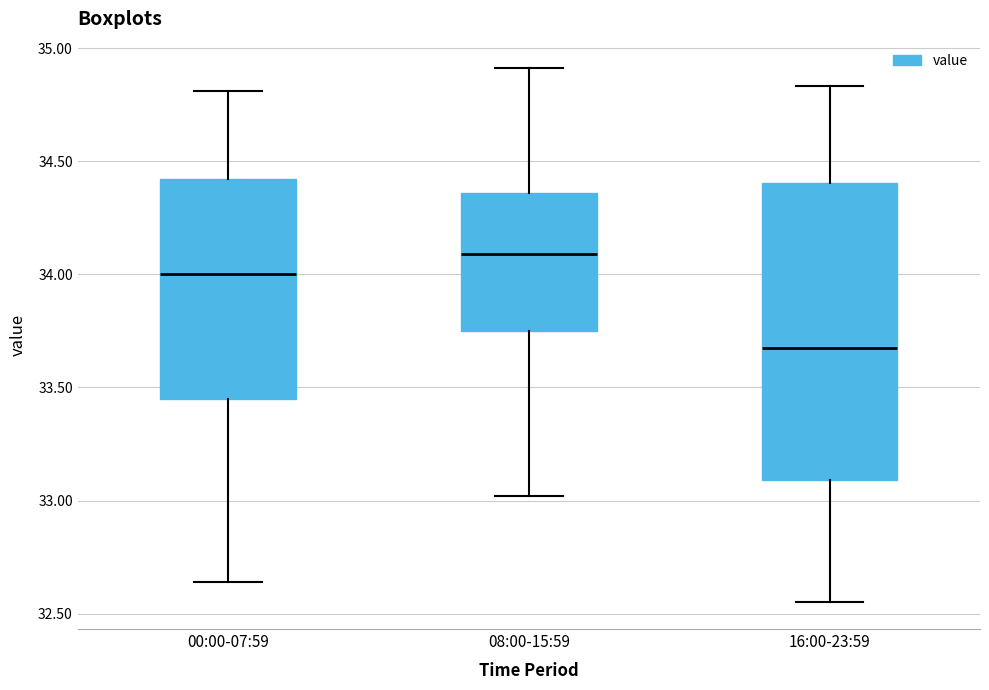

Reading left to right, read every box against the y-axis: the position of its median line, the range the box covers, and the ends of its whiskers. The values are not printed on the chart, so give them approximately, as read against the axis.

00:00-07:59: median 34.00, box 33.45 to 34.40, whiskers 32.65 to 34.80
08:00-15:59: median 34.10, box 33.75 to 34.35, whiskers 33.00 to 34.90
16:00-23:59: median 33.70, box 33.10 to 34.40, whiskers 32.55 to 34.85